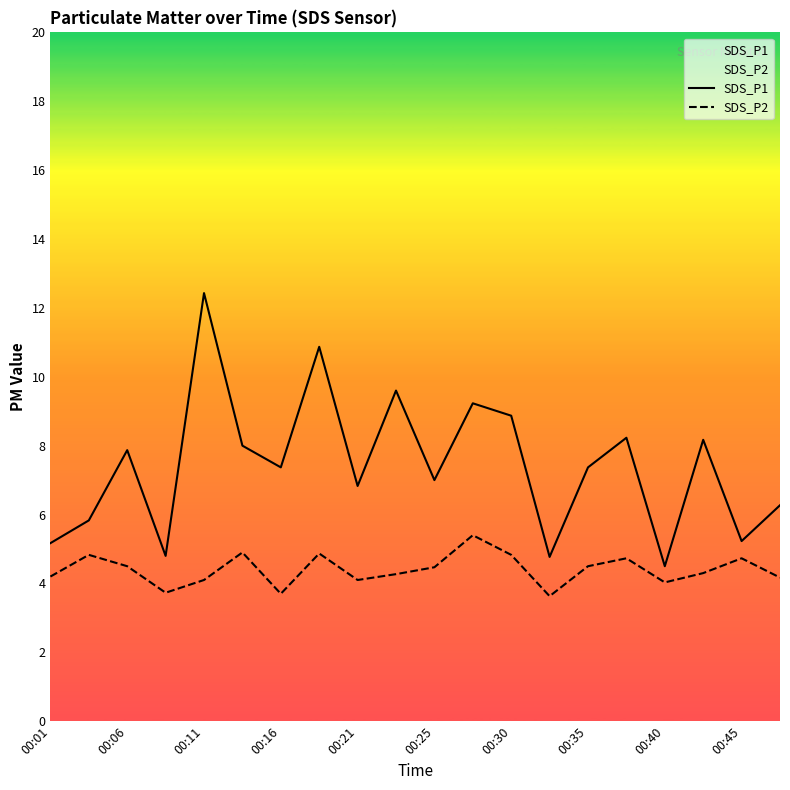

What is the maximum value shown in the chart?

12.4